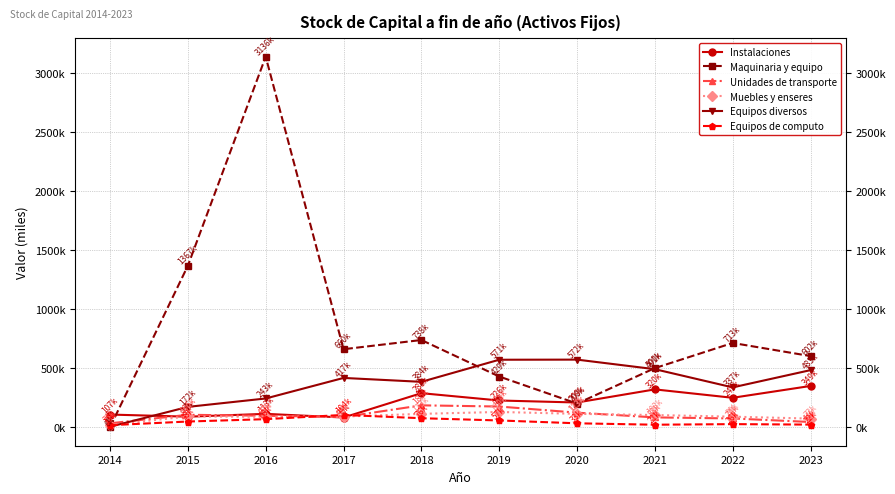

What is the difference between the highest and lowest values at 2022?

687000